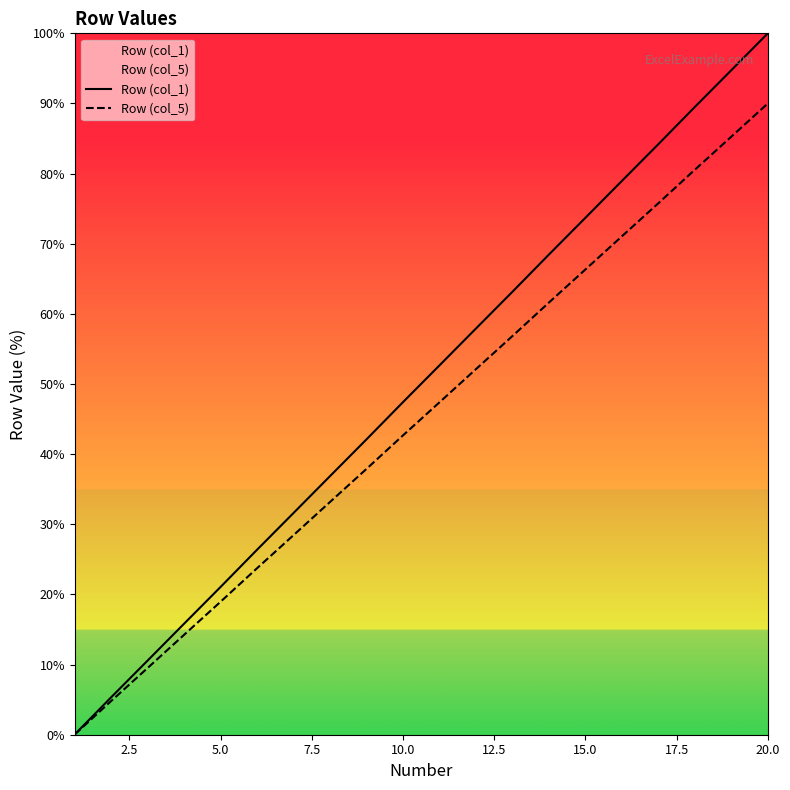

True or false: Row (col_5) and Row (col_1) intersect in this chart.

False